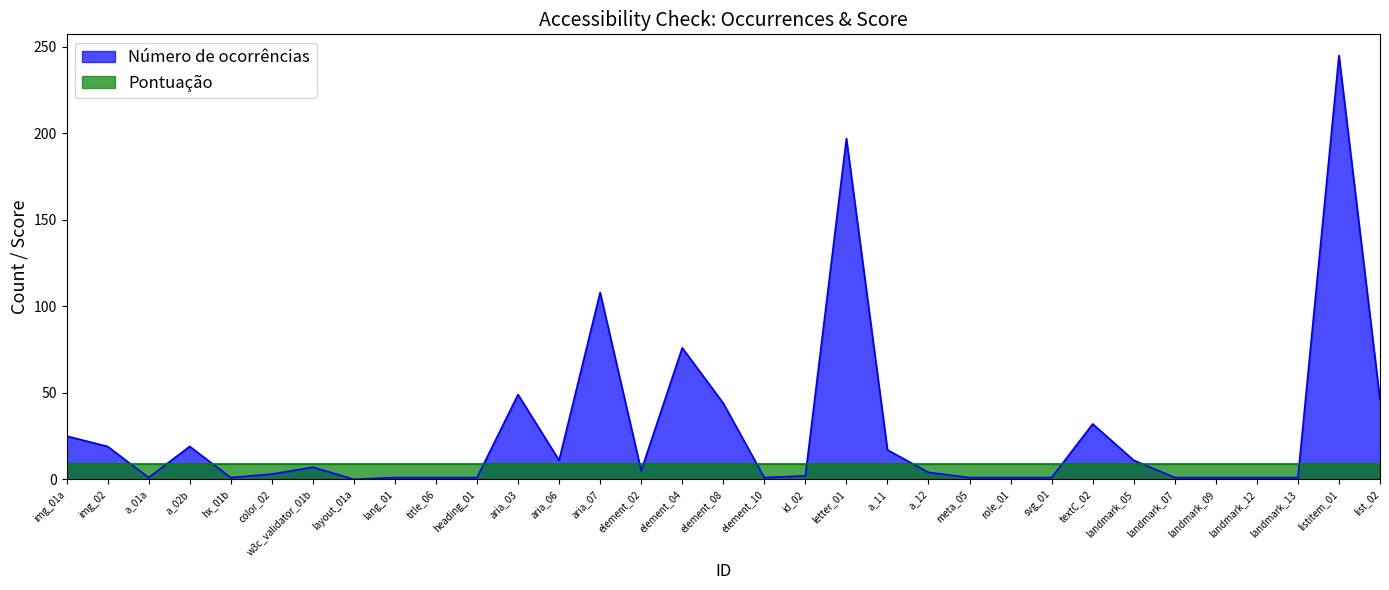

What is the average value?

28